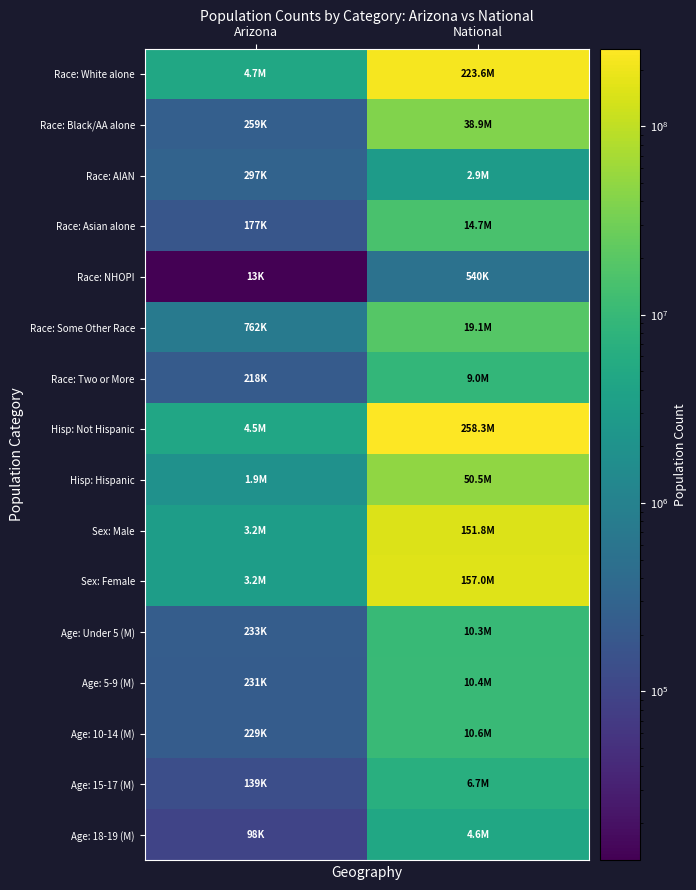

What is the difference between the highest and lowest values at National?

257727931